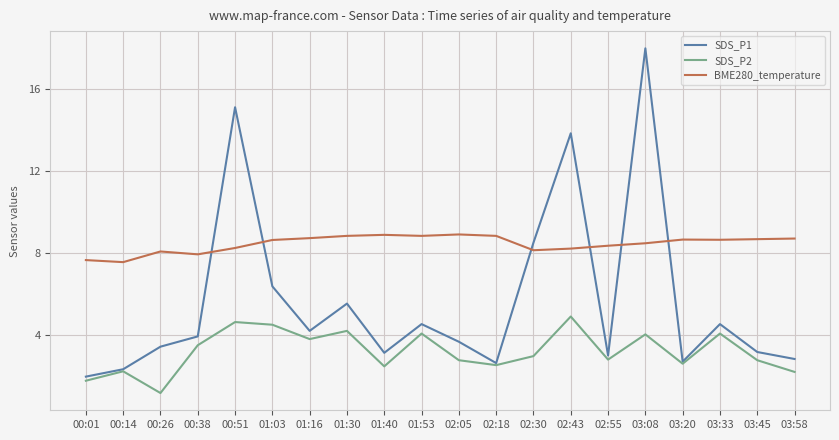

At 02:43, list the series in order from smallest to largest.

SDS_P2, BME280_temperature, SDS_P1